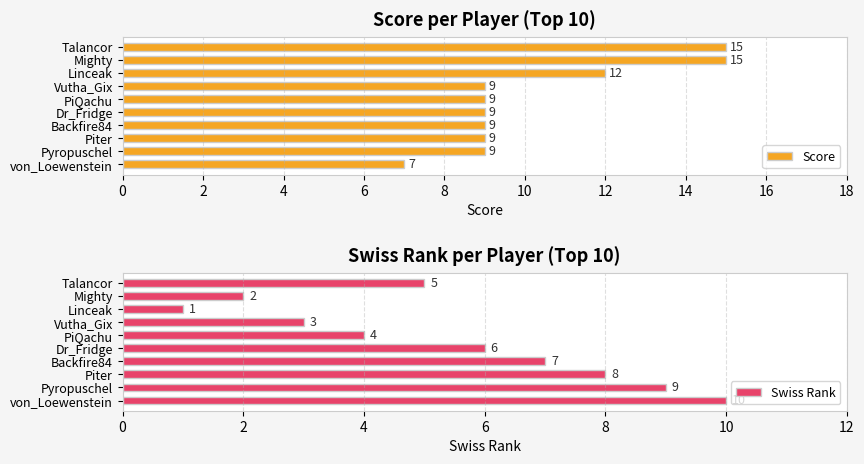

What is the minimum value shown in the chart?

1